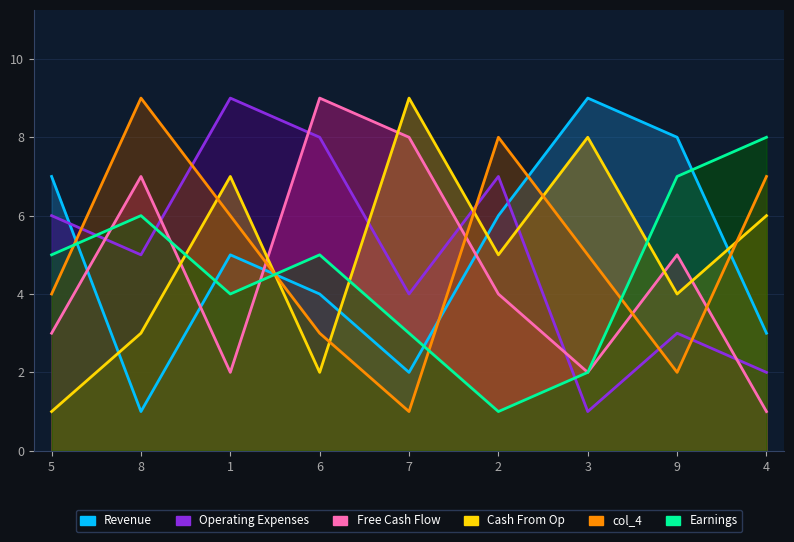

Which category has the lowest value across all series?

8